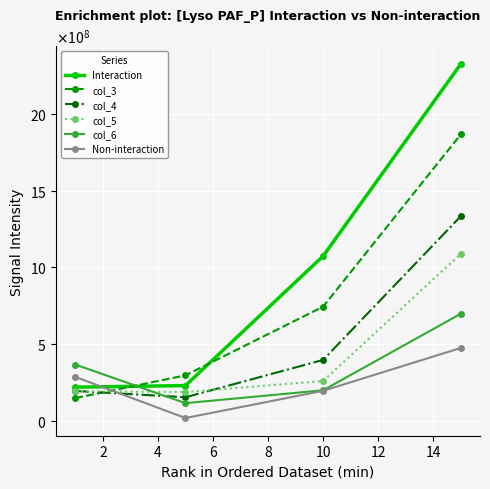

How many interior local valleys does the col_5 series have?

1